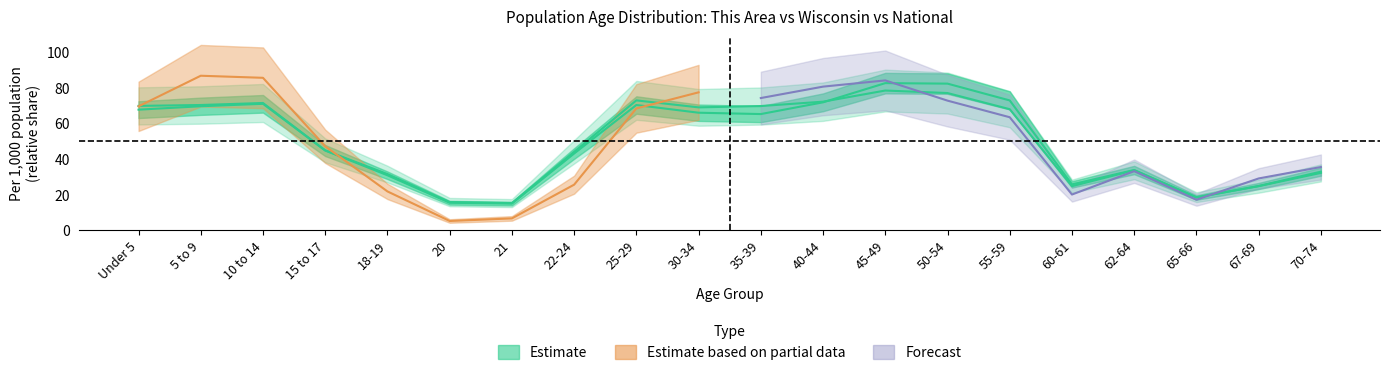

Reading left to right, transcribe all the data shown in this chart.

wisconsin: 67.5	69.4	70.8	44.5	30.6	15.2	14.7	42.9	70.1	65.8	65.0	71.6	82.4	82.1	72.7	25.5	33.6	18.1	24.6	32.7
national: 69.6	70.1	71.3	44.6	31.3	15.6	15.0	43.8	72.7	68.8	69.5	72.0	78.3	76.8	67.8	24.5	33.4	18.3	24.5	32.0